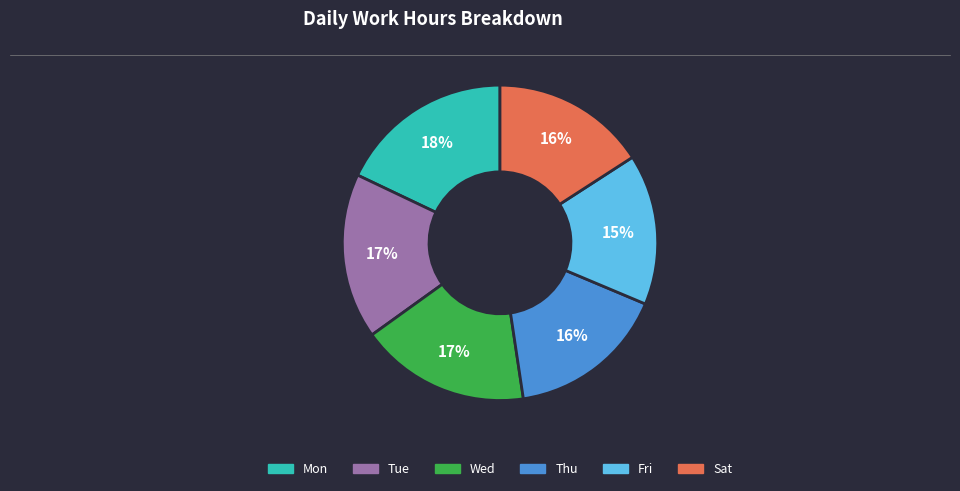

Is there a majority slice in this chart?

No